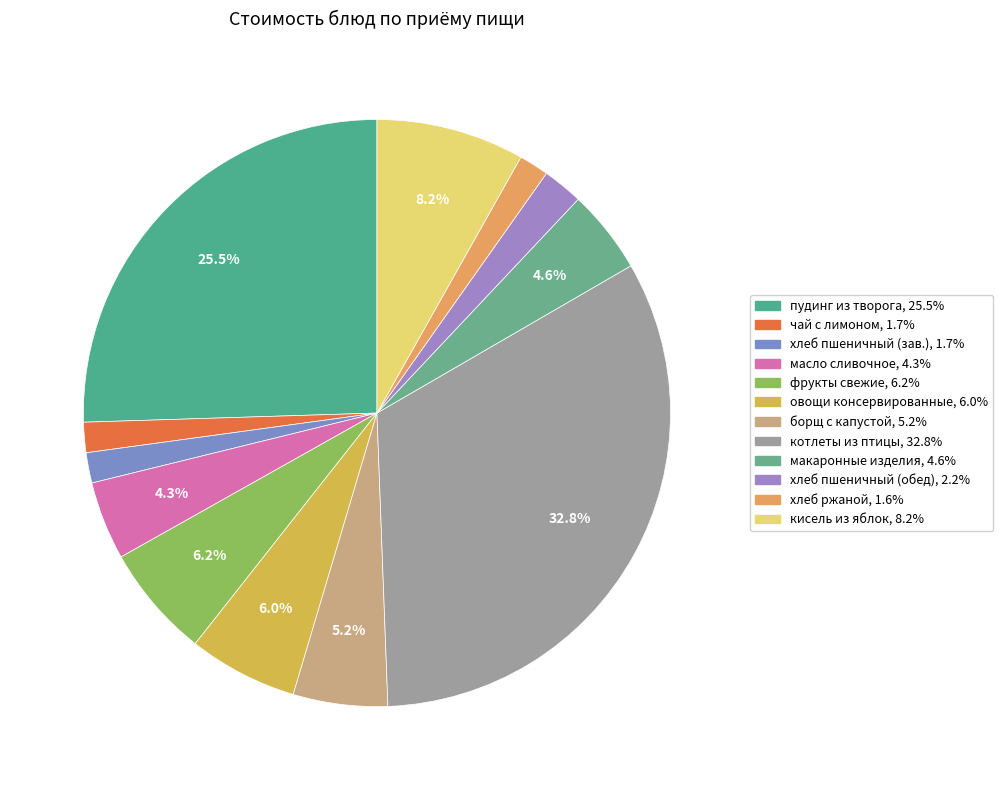

How many slices are in this pie chart?

12